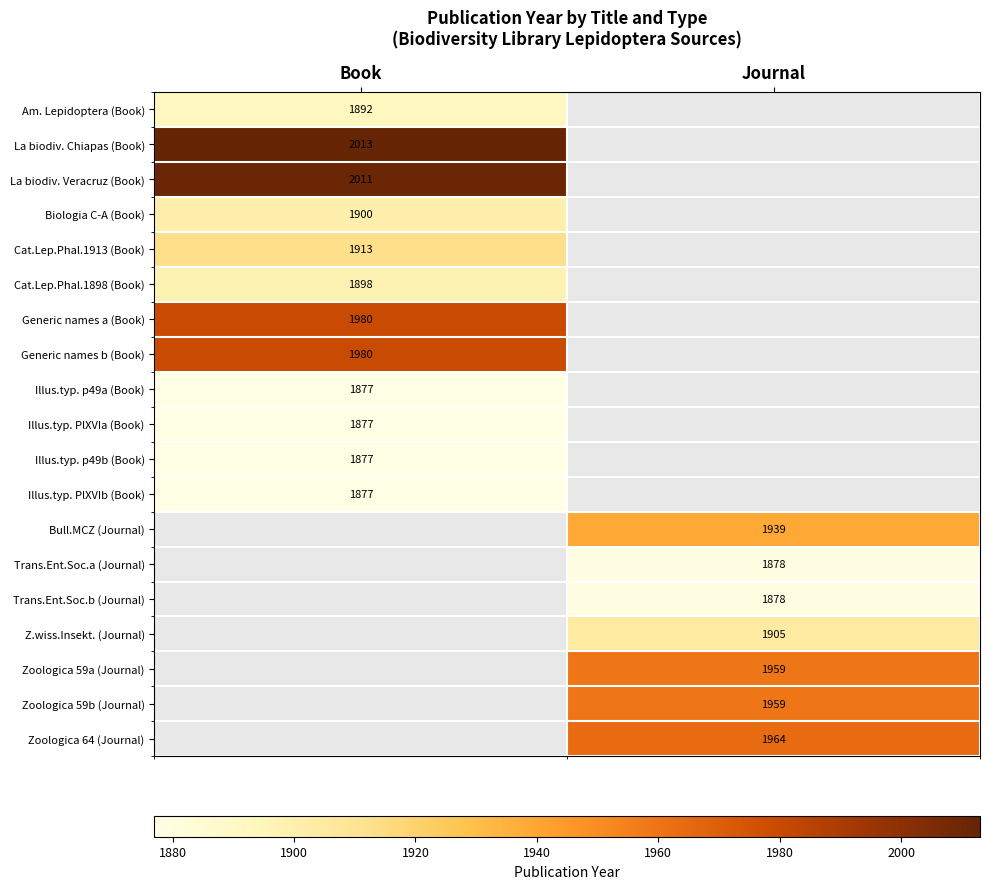

Is it true that Am. Lepidoptera (Book) equals 801 at Book?

False